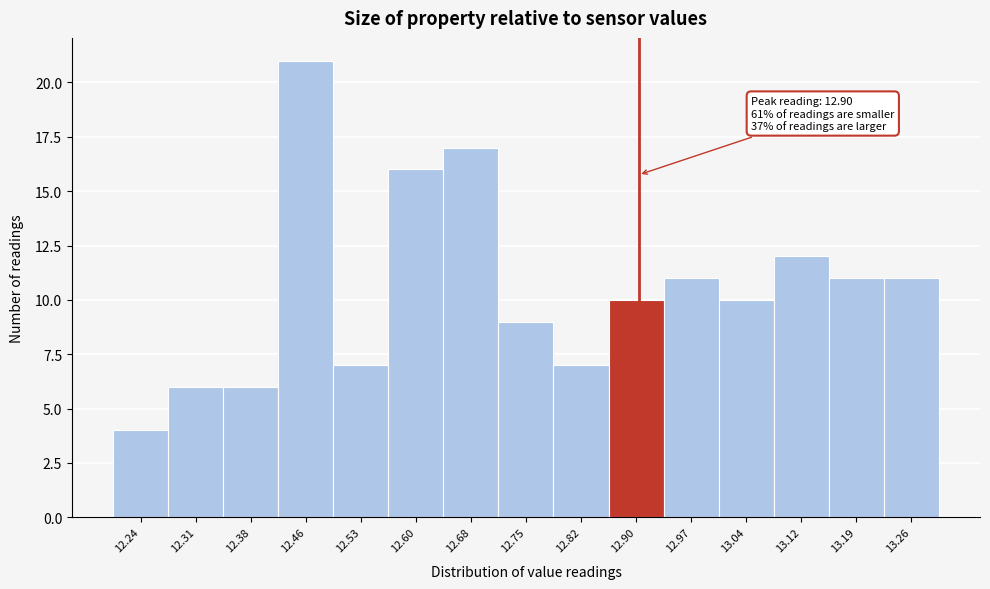

Over which range of the x-axis is the bar tallest?

12.42 to 12.49